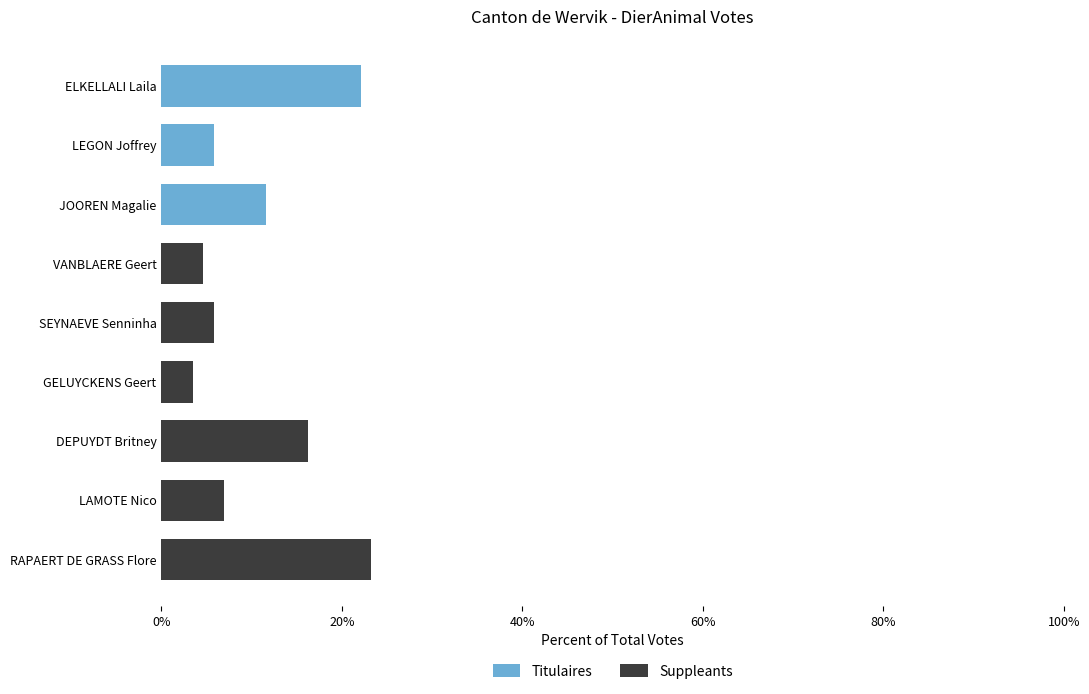

What is the total value across all series at SEYNAEVE Senninha?

5.8